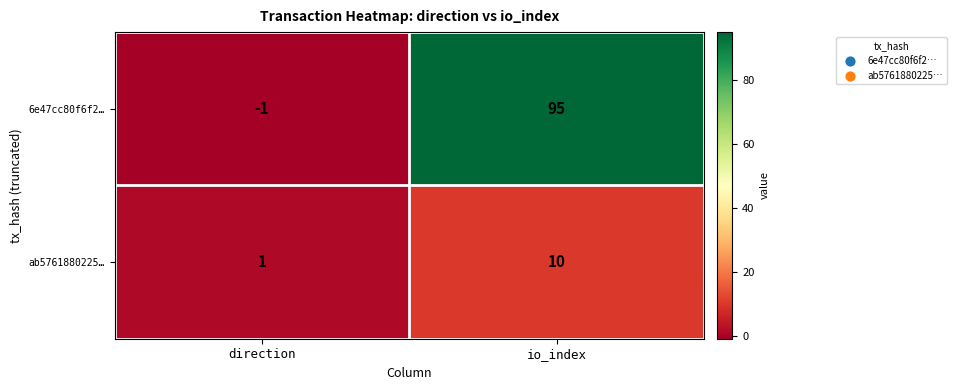

Reading left to right, extract all data points from this chart.

6e47cc80f6f2…: -1	95
ab5761880225…: 1	10